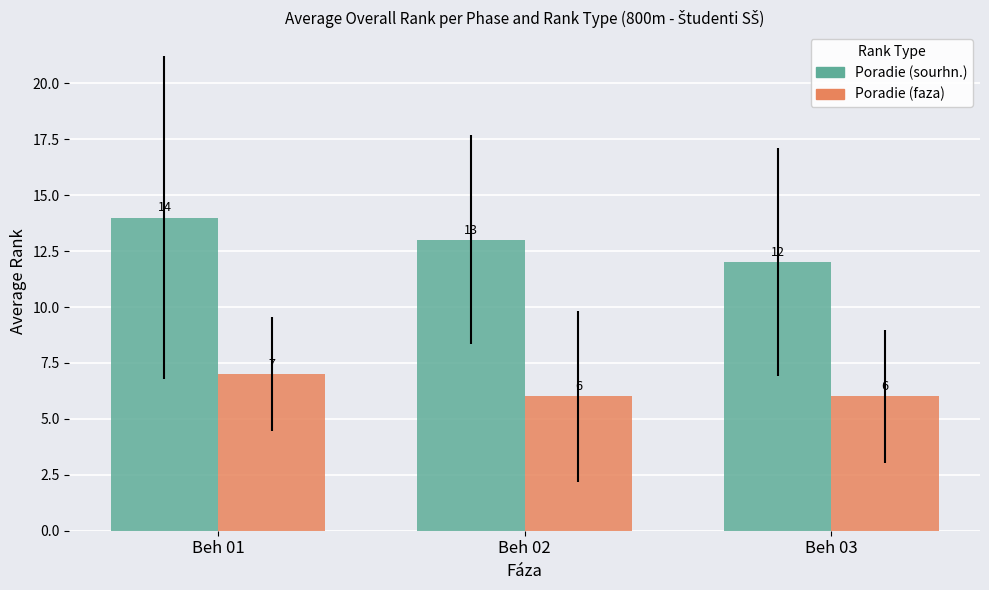

Which category has the highest value in the Poradie (sourhn.) series?

Beh 01